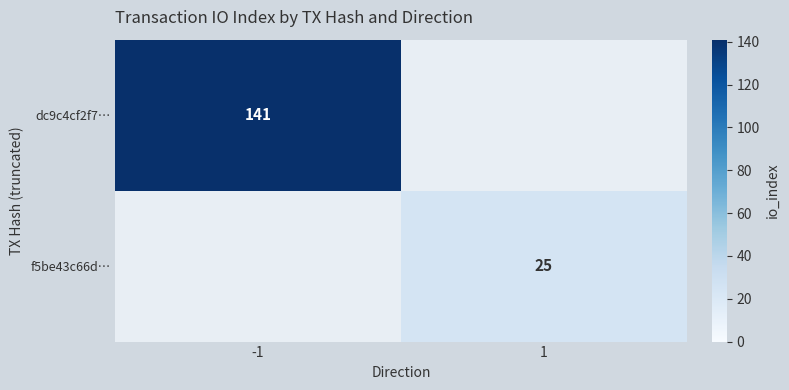

Is it true that f5be43c66d… equals 25 at 1?

True